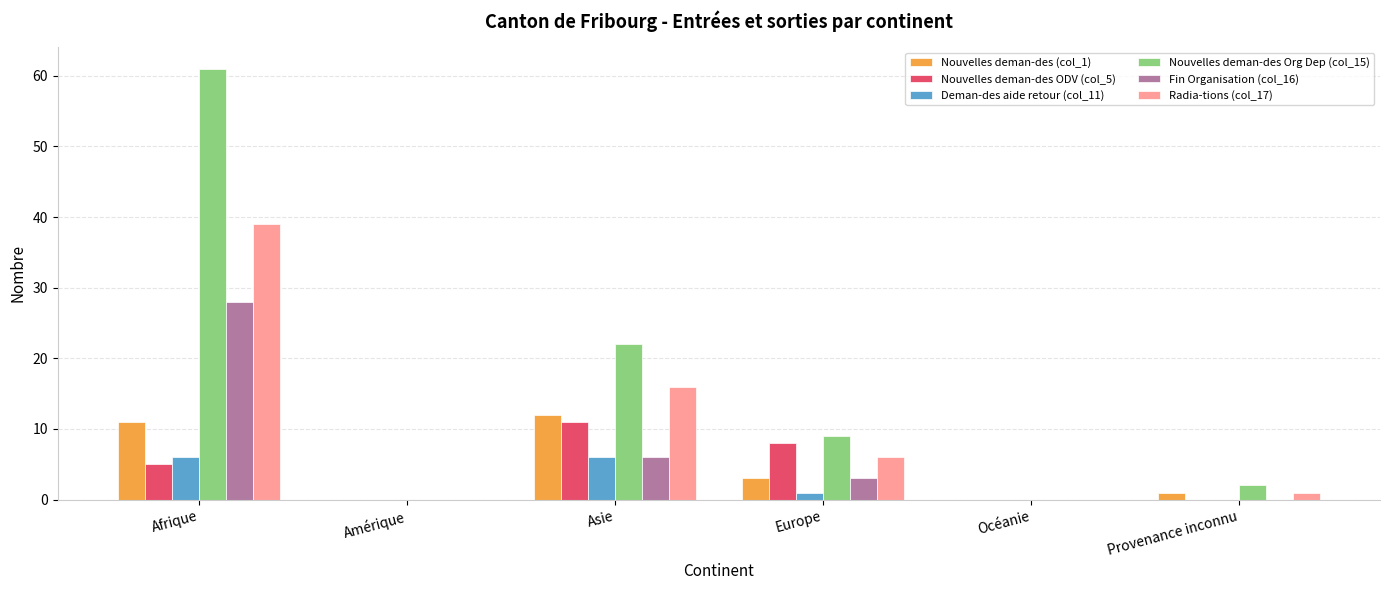

The Nouvelles deman-des ODV (col_5) series shows 2 at Afrique. True or false?

False